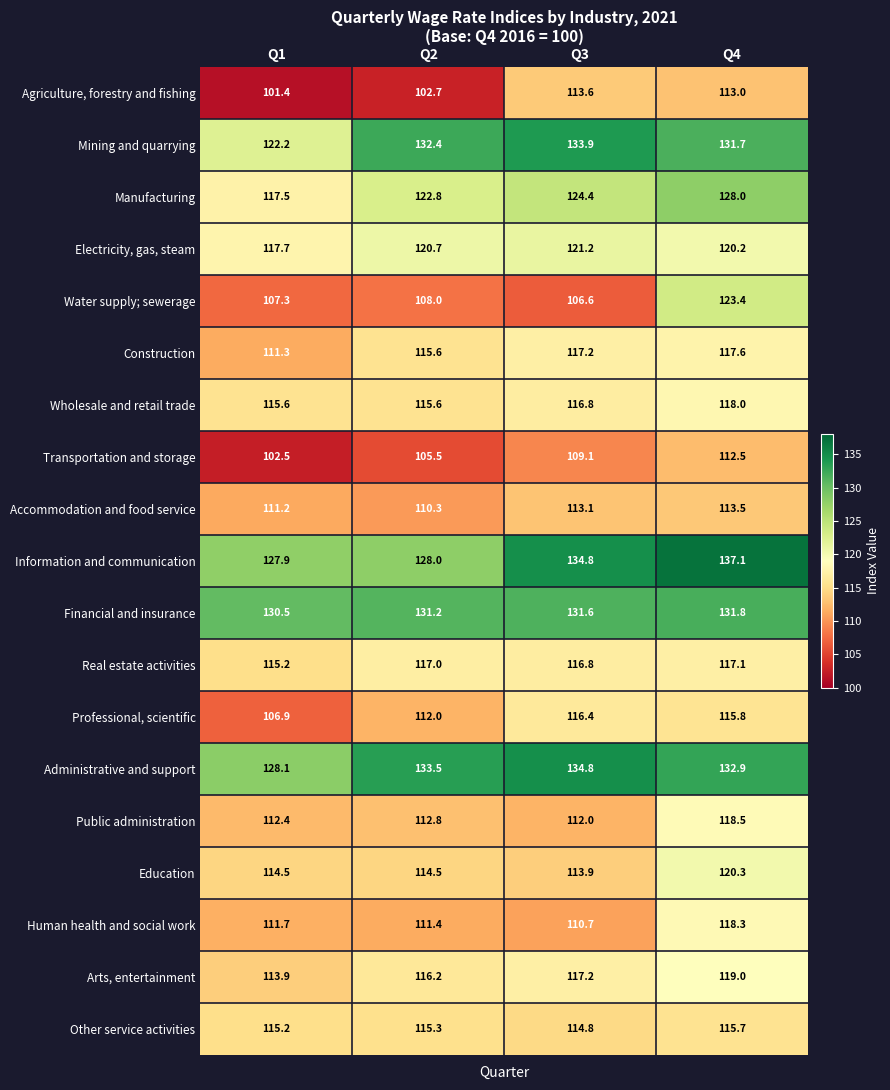

The Manufacturing series shows 122.8 at Q2. True or false?

True